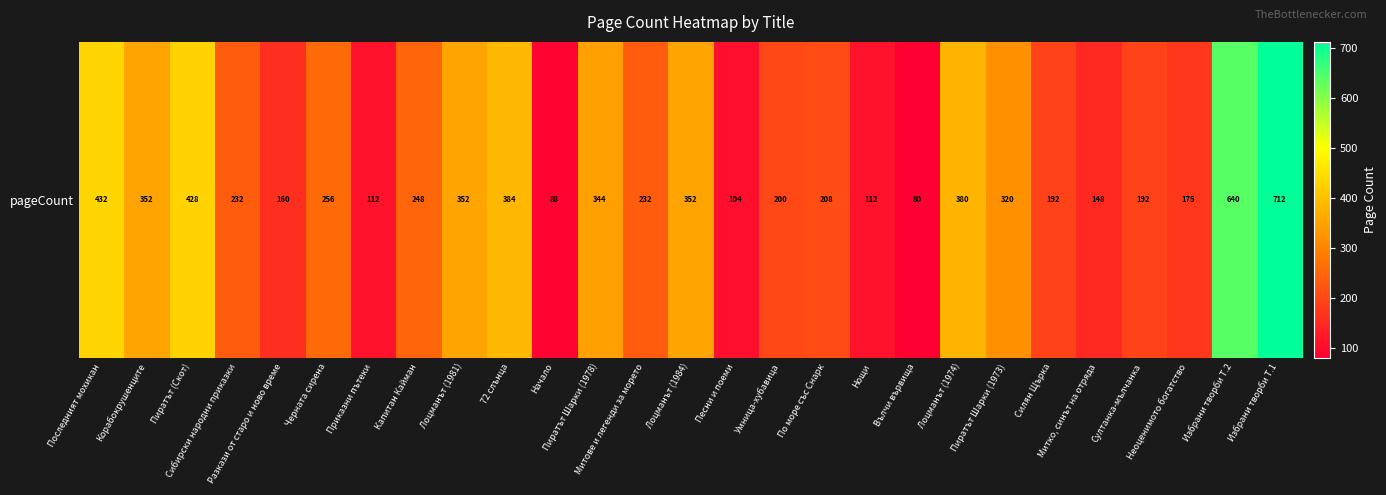

What is the sum of all values?

7435